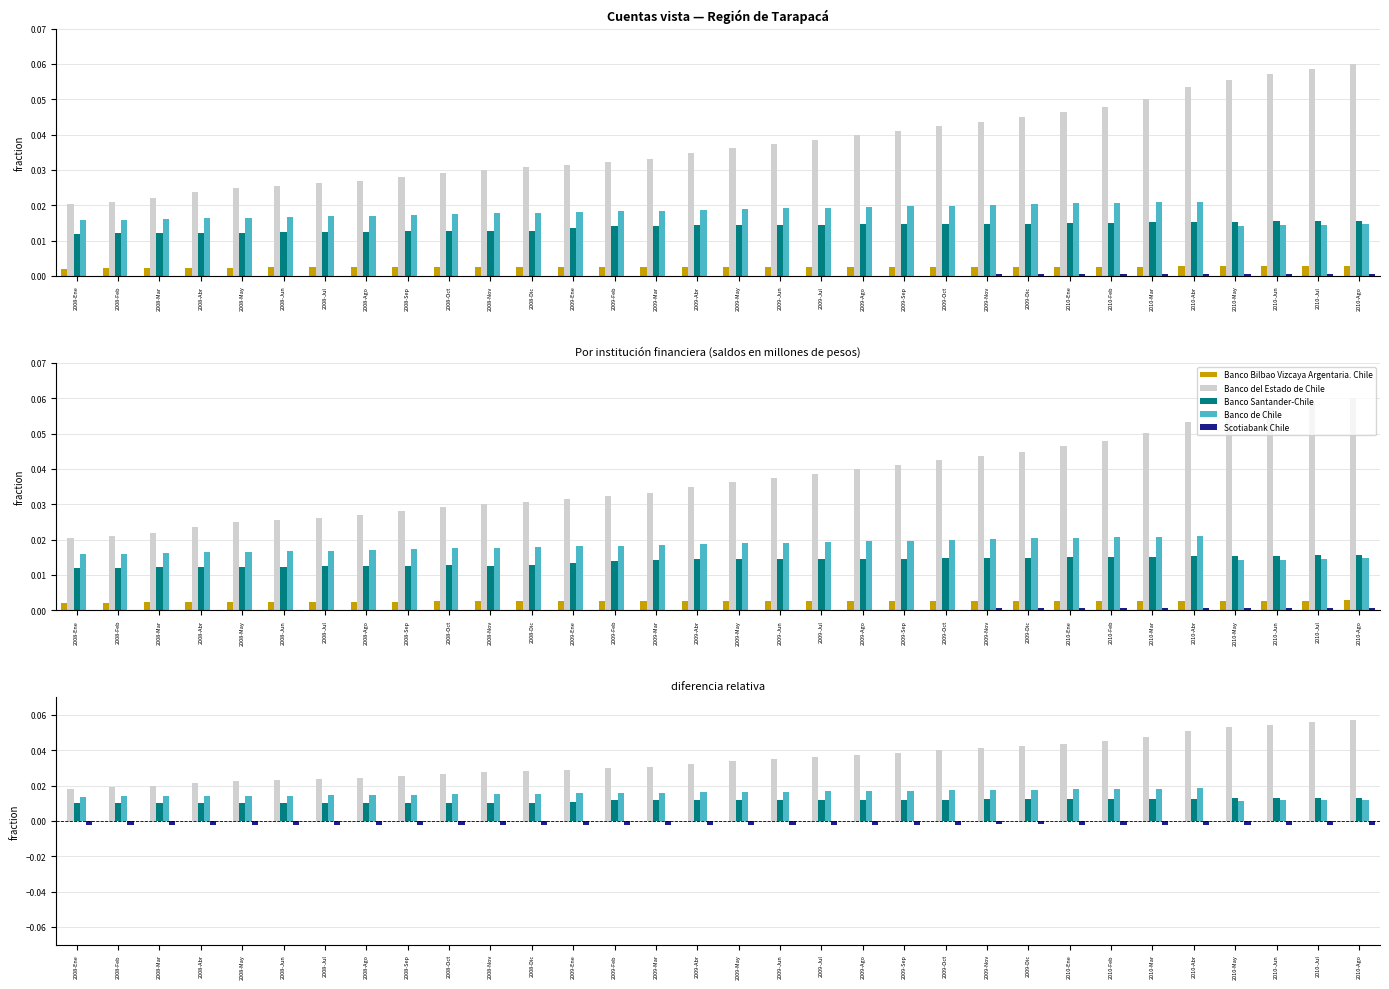

What is the total value across all series at 2010-Feb?

0.1